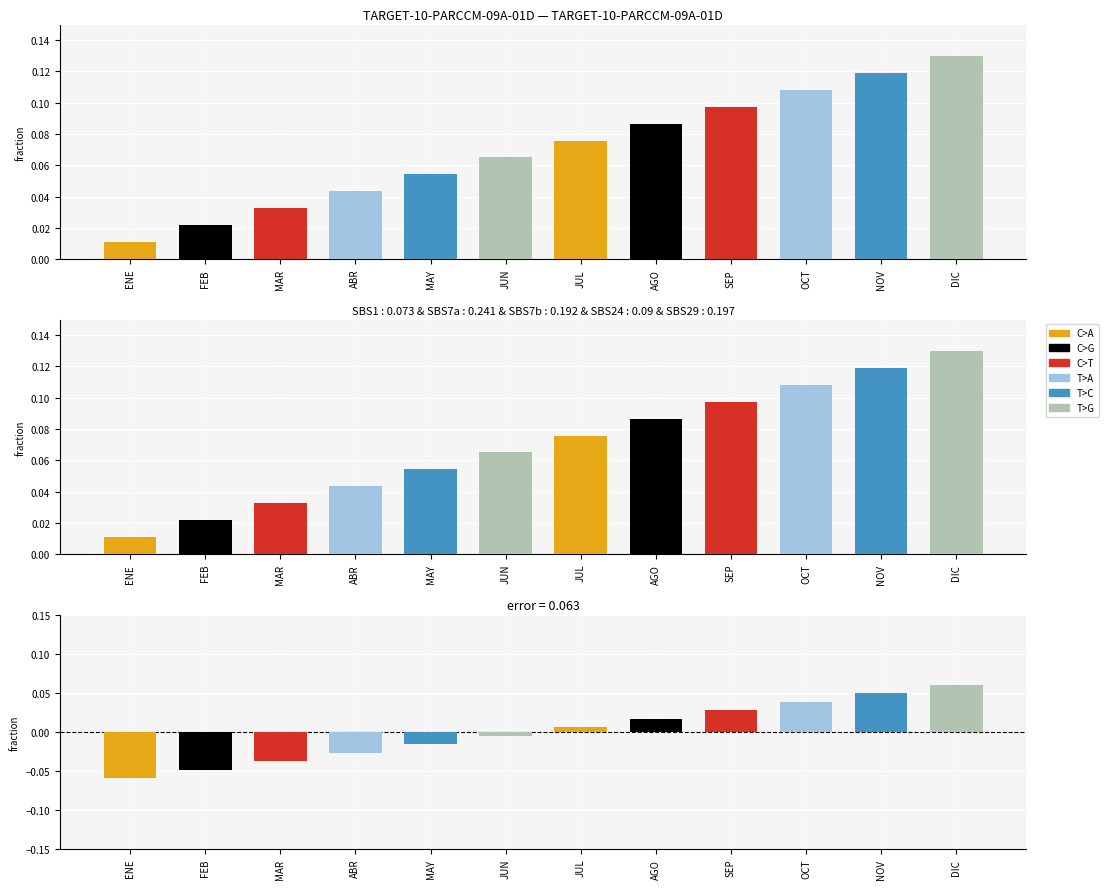

Are the bars horizontal?

No